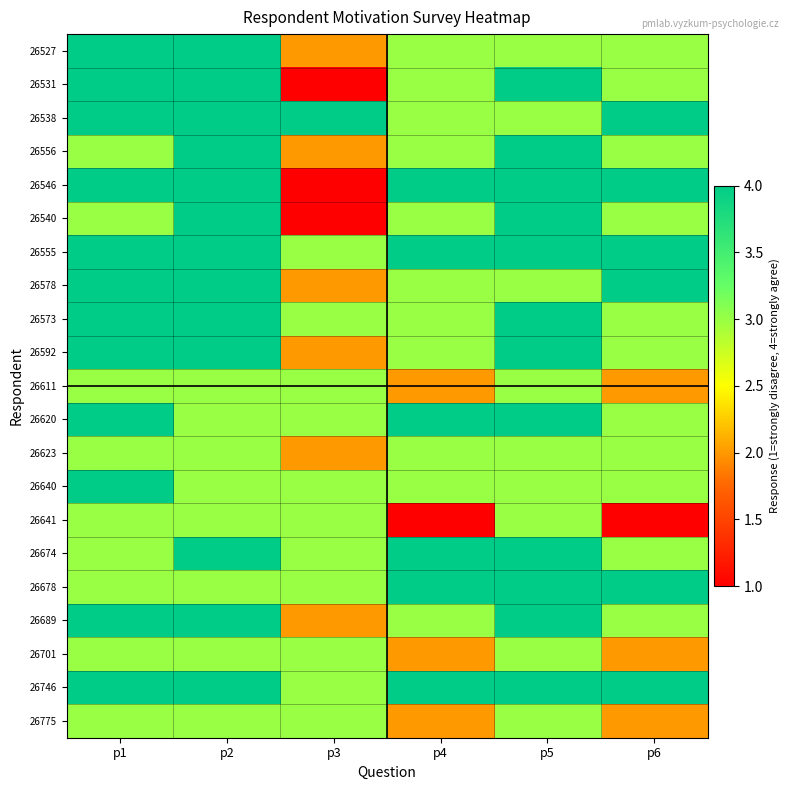

Reading right to left, what are all the values shown in this chart?

26527: p6=3	p5=3	p4=3	p3=2	p2=4	p1=4
26531: p6=3	p5=4	p4=3	p3=1	p2=4	p1=4
26538: p6=4	p5=3	p4=3	p3=4	p2=4	p1=4
26556: p6=3	p5=4	p4=3	p3=2	p2=4	p1=3
26546: p6=4	p5=4	p4=4	p3=1	p2=4	p1=4
26540: p6=3	p5=4	p4=3	p3=1	p2=4	p1=3
26555: p6=4	p5=4	p4=4	p3=3	p2=4	p1=4
26578: p6=4	p5=3	p4=3	p3=2	p2=4	p1=4
26573: p6=3	p5=4	p4=3	p3=3	p2=4	p1=4
26592: p6=3	p5=4	p4=3	p3=2	p2=4	p1=4
26611: p6=2	p5=3	p4=2	p3=3	p2=3	p1=3
26620: p6=3	p5=4	p4=4	p3=3	p2=3	p1=4
26623: p6=3	p5=3	p4=3	p3=2	p2=3	p1=3
26640: p6=3	p5=3	p4=3	p3=3	p2=3	p1=4
26641: p6=1	p5=3	p4=1	p3=3	p2=3	p1=3
26674: p6=3	p5=4	p4=4	p3=3	p2=4	p1=3
26678: p6=4	p5=4	p4=4	p3=3	p2=3	p1=3
26689: p6=3	p5=4	p4=3	p3=2	p2=4	p1=4
26701: p6=2	p5=3	p4=2	p3=3	p2=3	p1=3
26746: p6=4	p5=4	p4=4	p3=3	p2=4	p1=4
26775: p6=2	p5=3	p4=2	p3=3	p2=3	p1=3